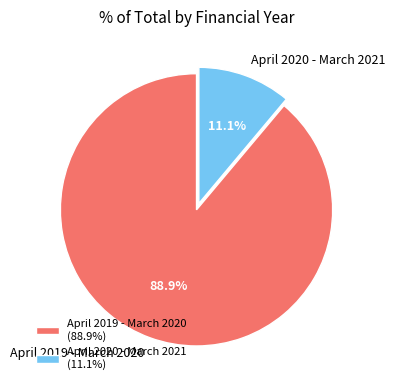

How many slices are in this pie chart?

2